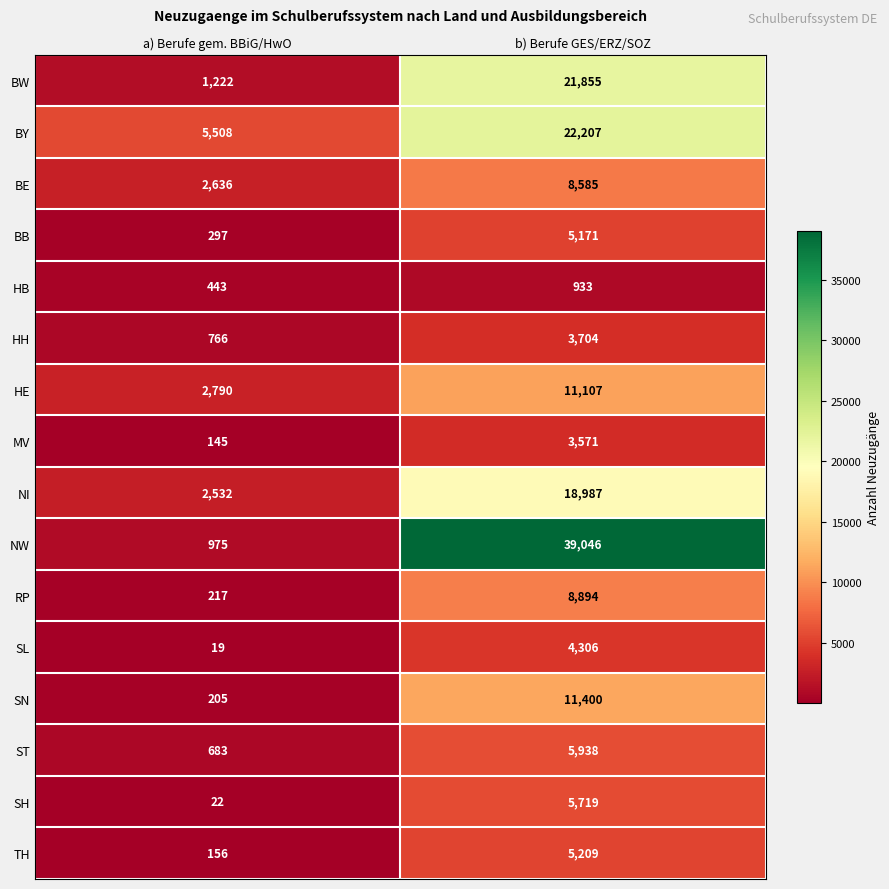

What is the spread (max minus min) of values at a) Berufe gem. BBiG/HwO?

5489